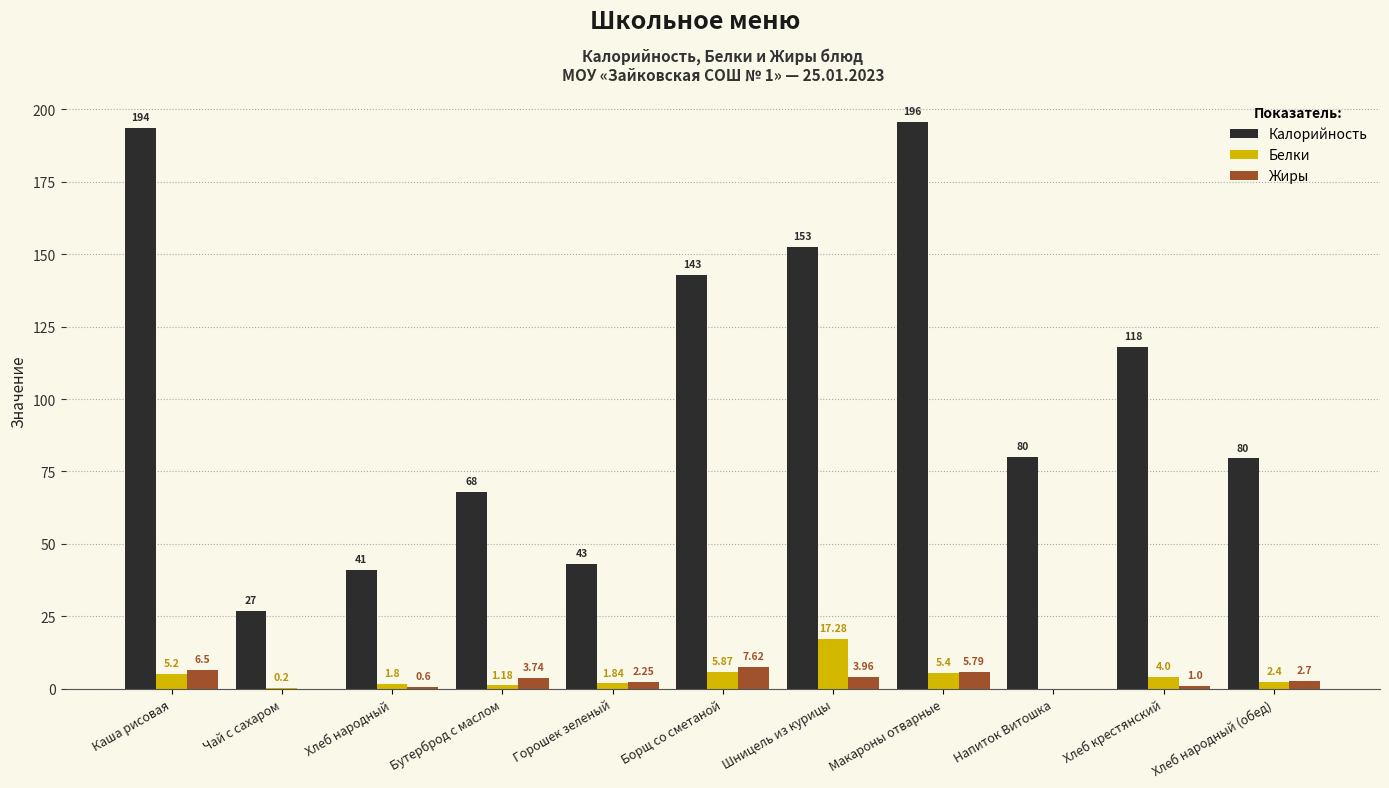

Between Хлеб народный and Горошек зеленый, which series saw the biggest shift?

Калорийность